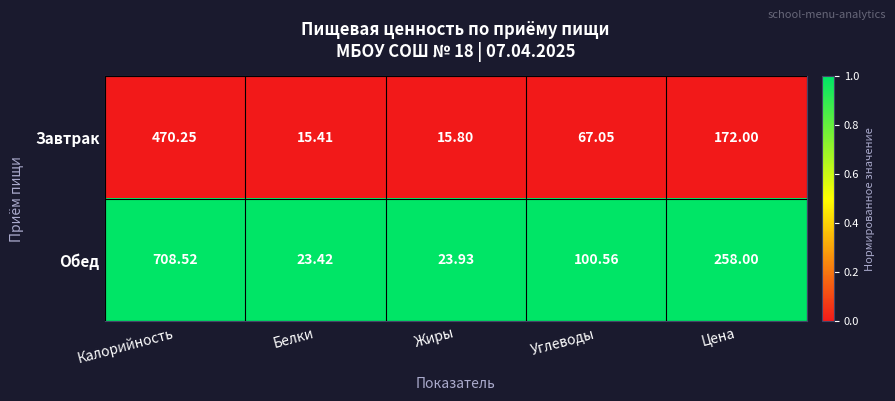

Which label corresponds to the smallest value in the chart?

Белки